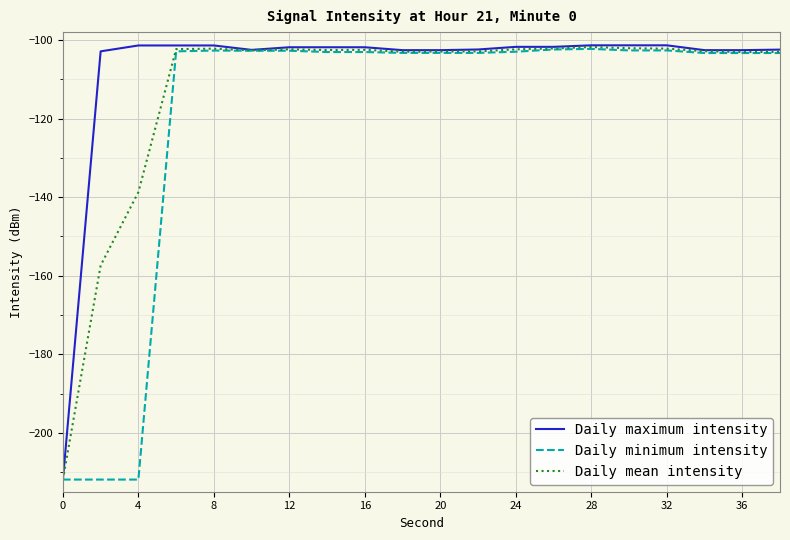

What is the minimum value shown in the chart?

-211.9